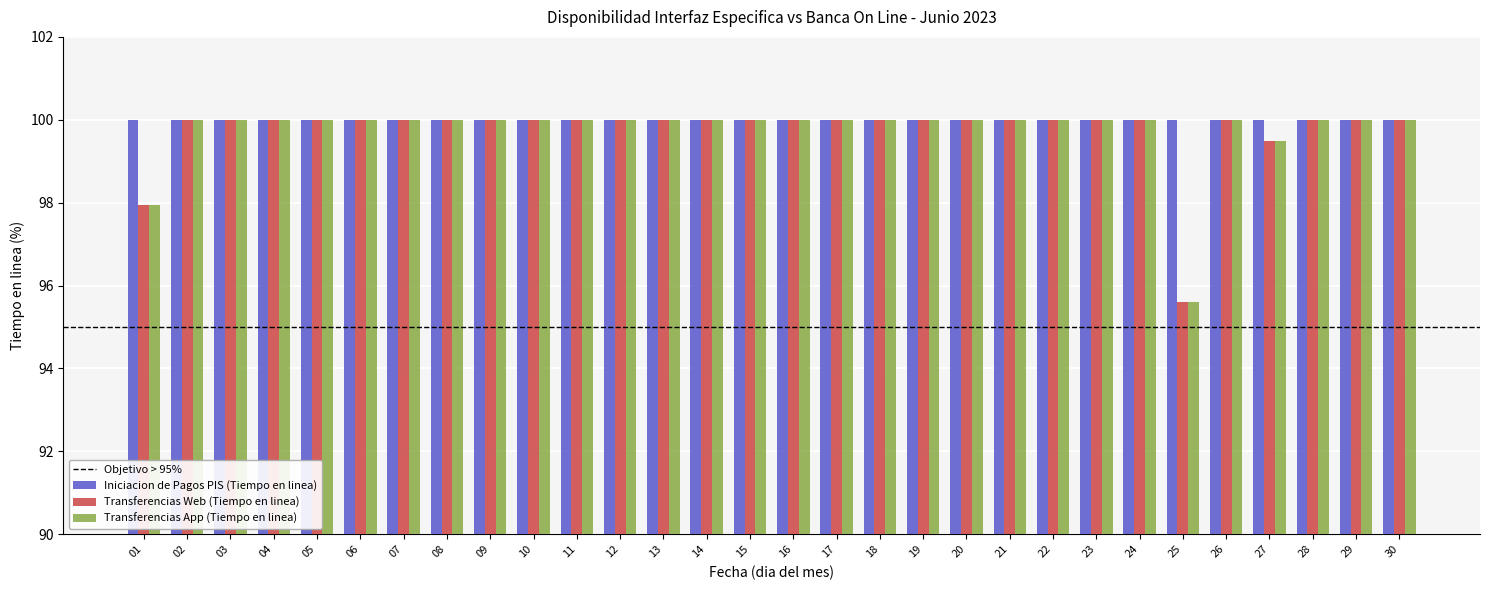

The value of Iniciacion de Pagos PIS (Tiempo en linea) at 01 is 100.0. True or false?

True